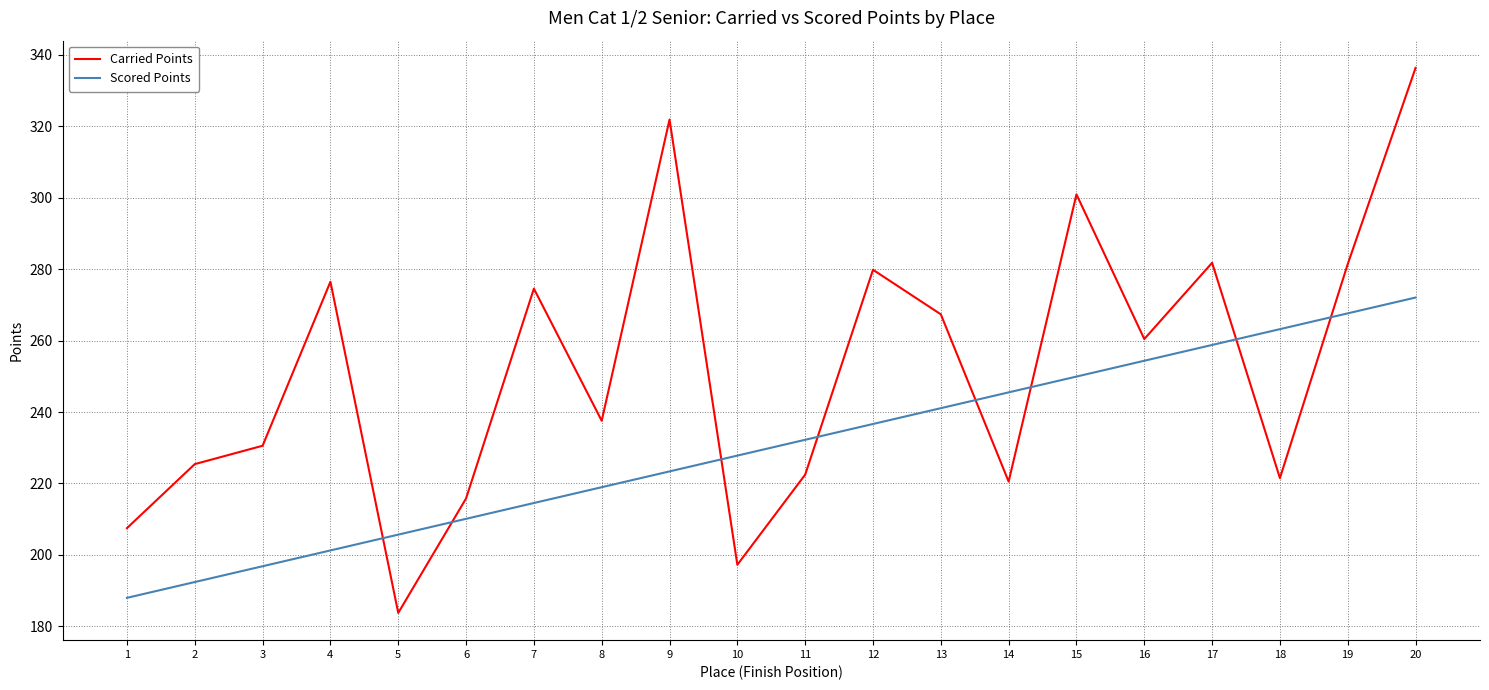

In Carried Points, how many points are higher than both neighbors (excluding endpoints)?

6